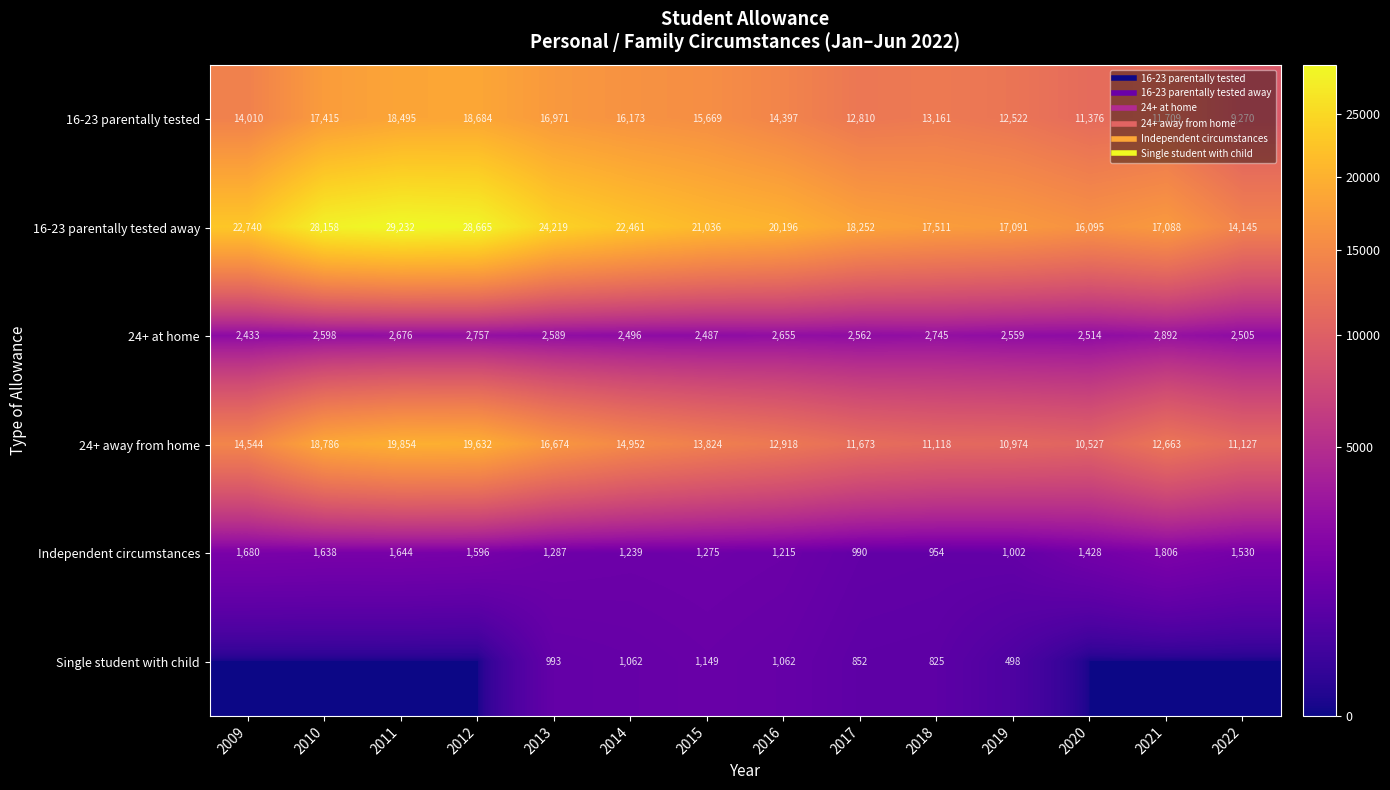

Which category has the lowest value across all series?

2009